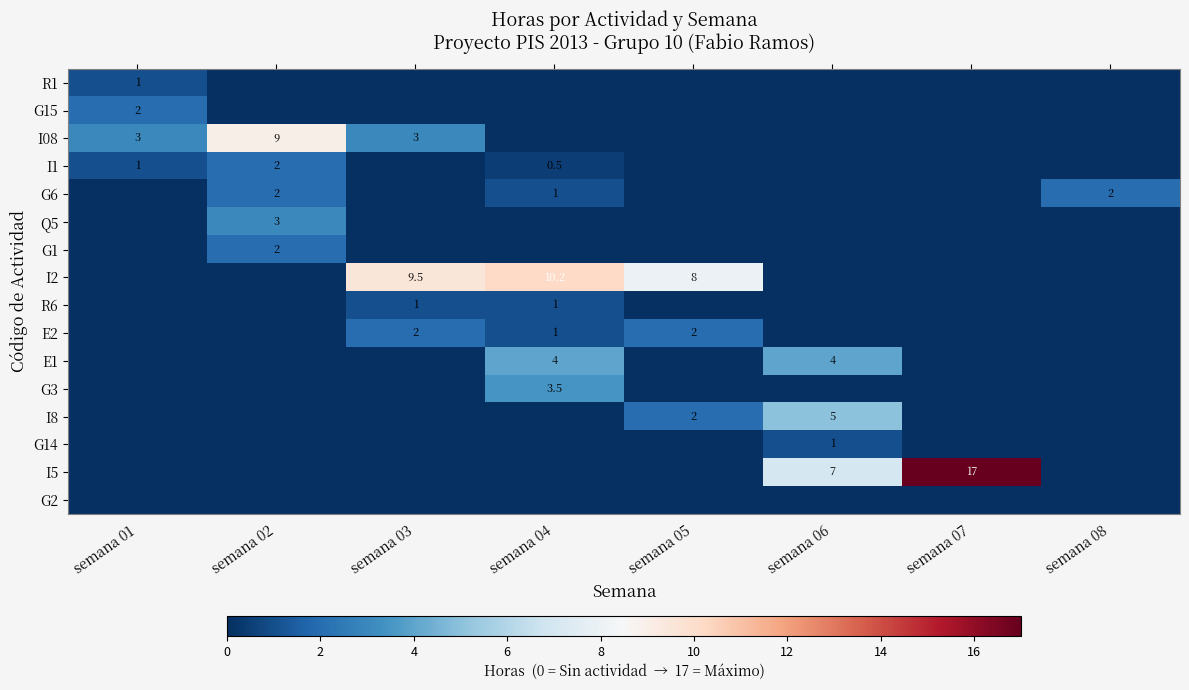

How many distinct data groups are displayed?

16